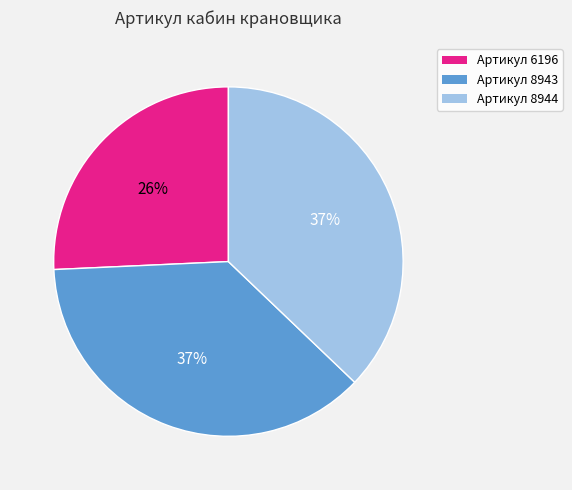

To the nearest percent, what is the average slice percentage?

33%